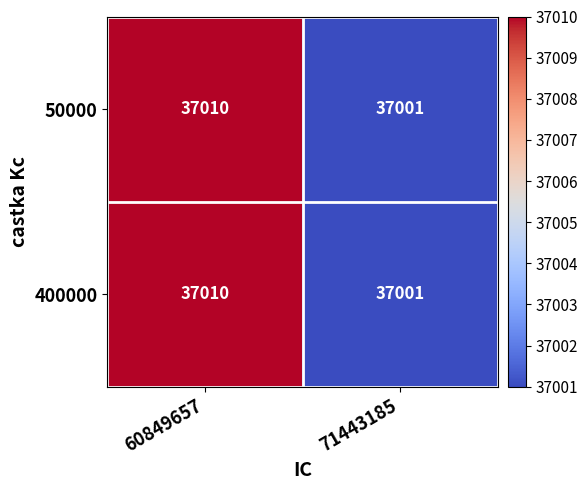

At which category is the sum across all series the highest?

60849657